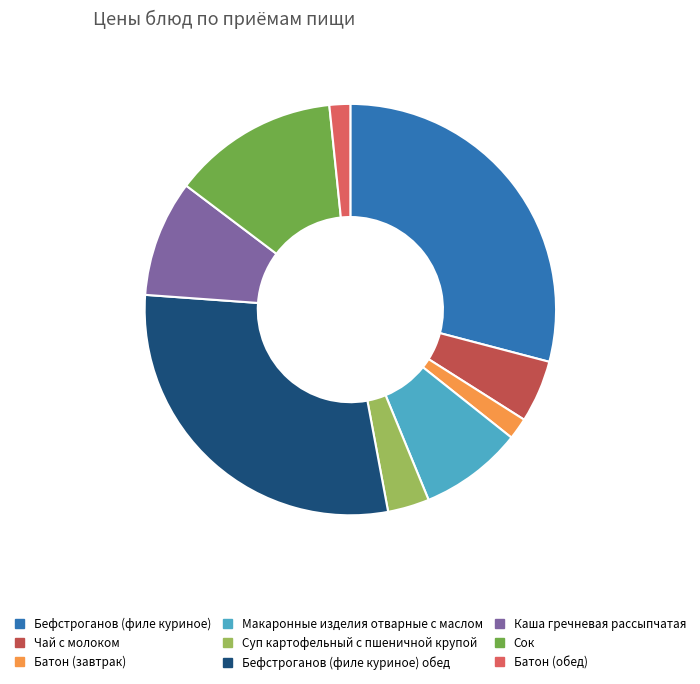

How many slices are in this pie chart?

9